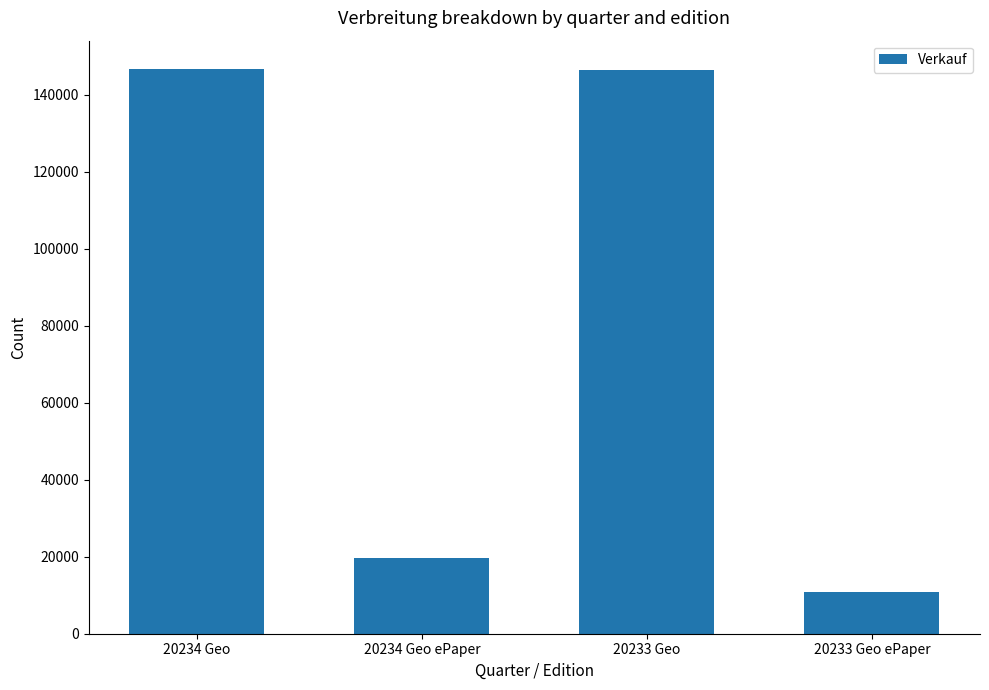

What is the ratio of the value at 20234 Geo ePaper to the value at 20233 Geo?

0.1